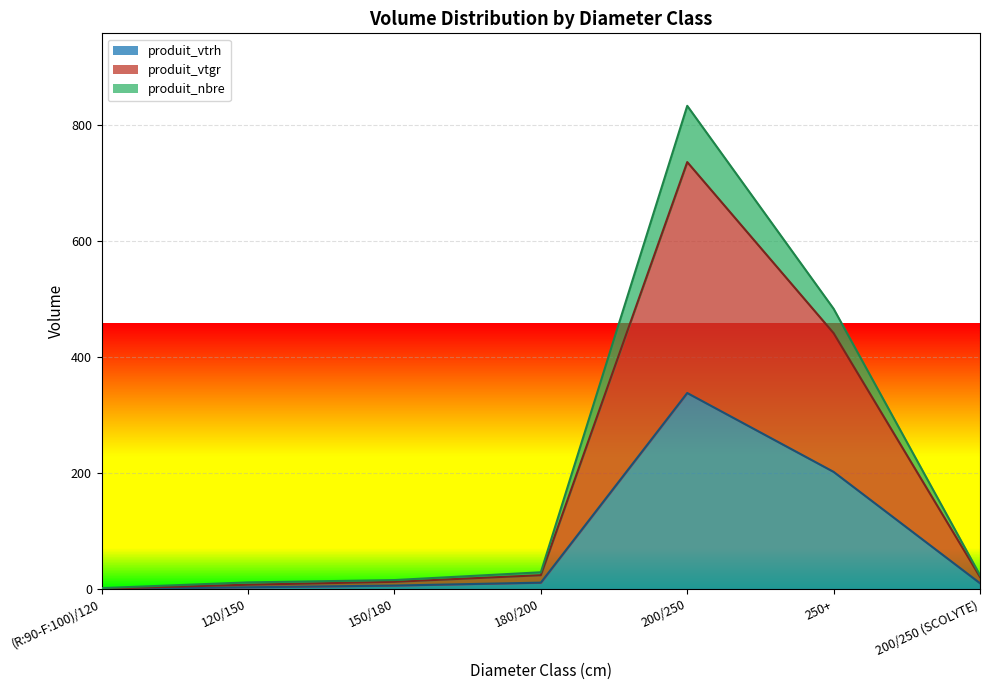

Is the value of produit_nbre at 150/180 greater than the value of produit_vtrh at 200/250 (SCOLYTE)?

Yes